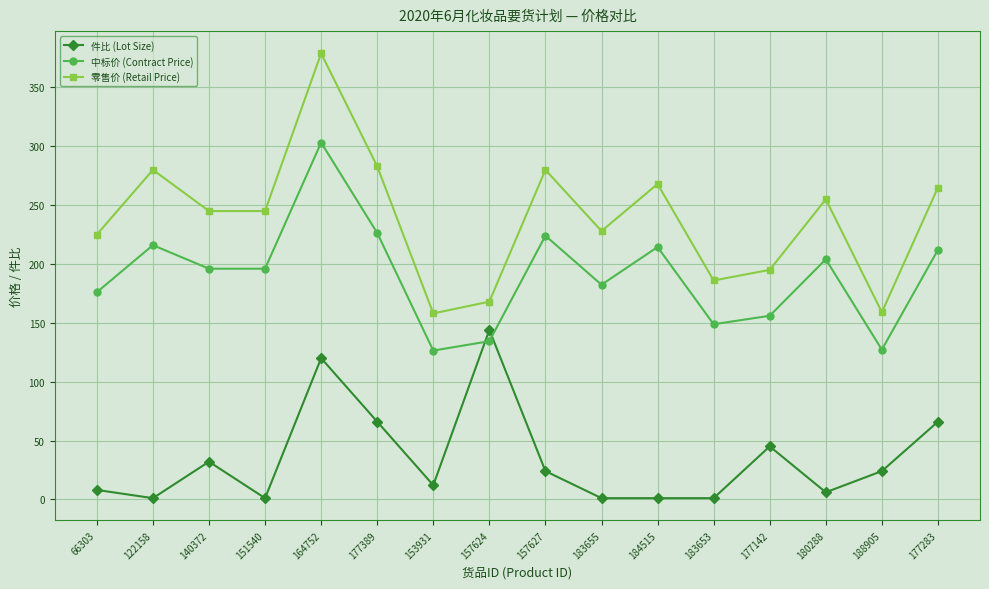

Which series has the largest total across all categories?

零售价 (Retail Price)